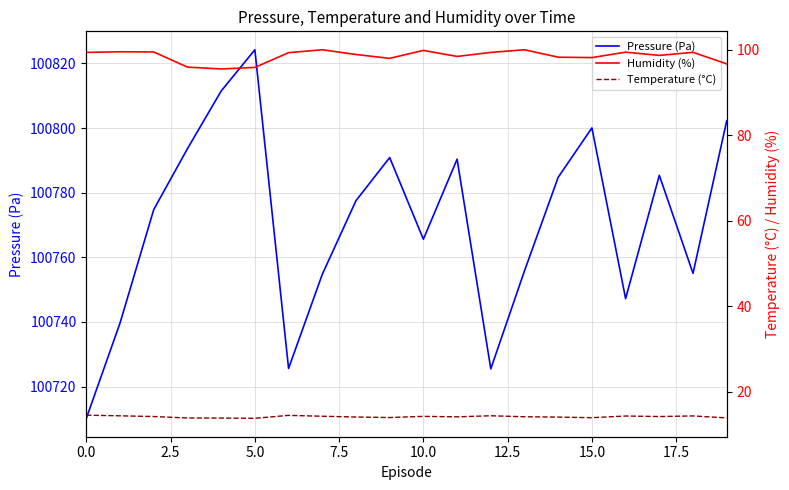

Does the chart have visible grid lines?

Yes